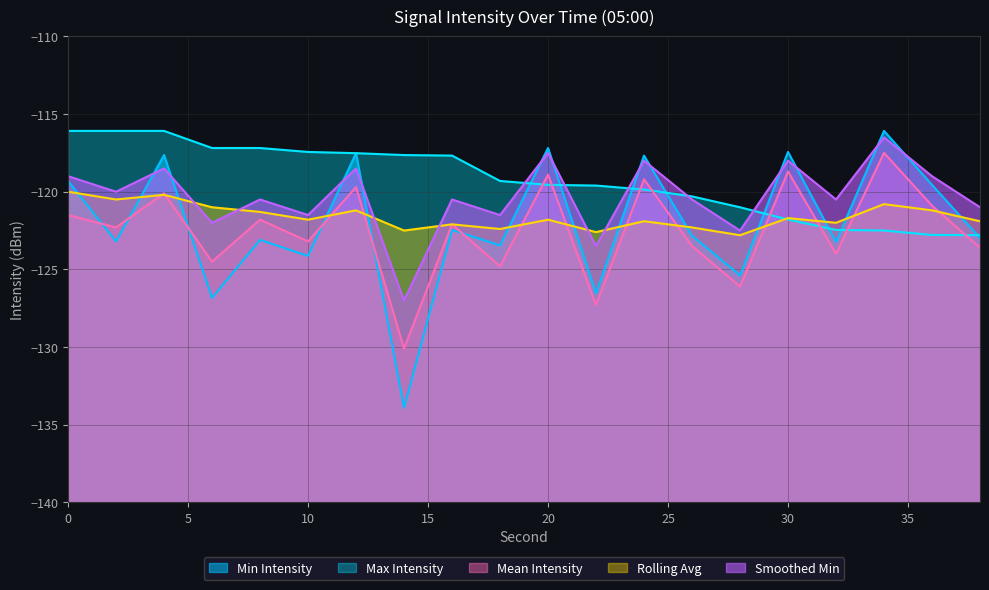

Does the chart display data point markers on the line(s)?

No